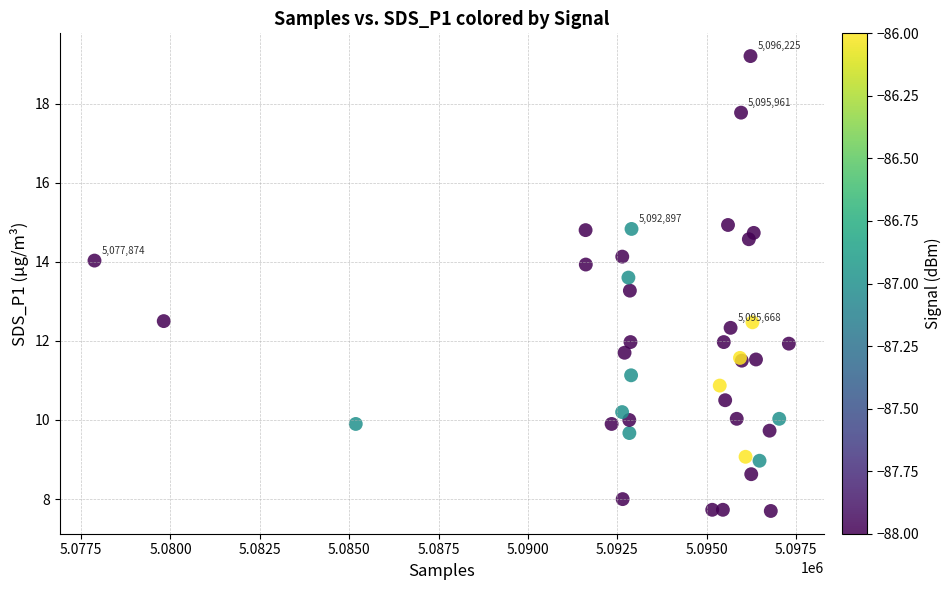

What Y value in the scatter plot is closest to 13?

13.3